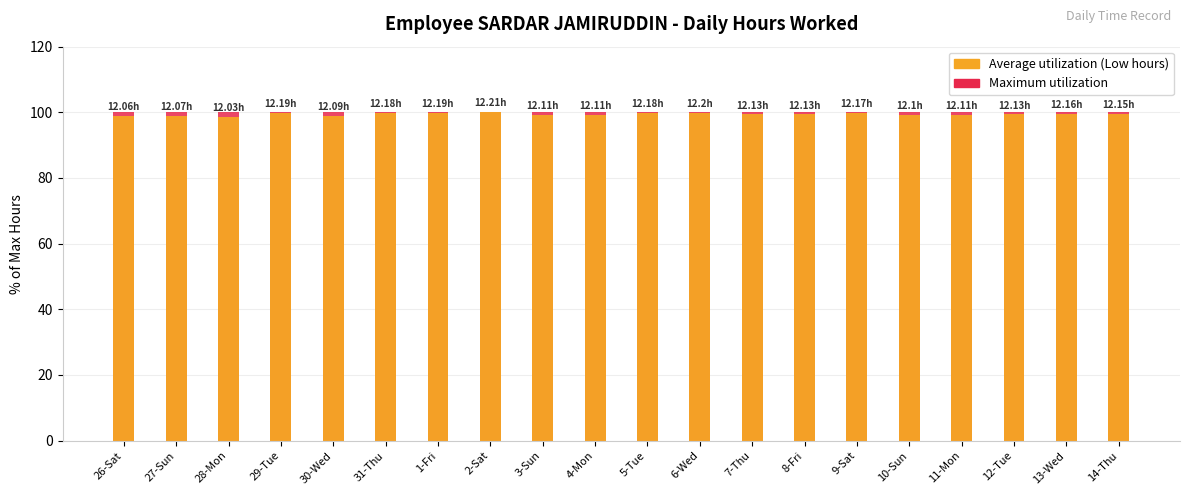

How many groups of bars are there?

20